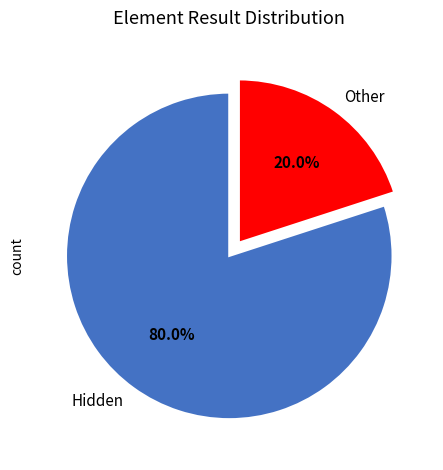

Which category has the smallest portion of the pie?

Other